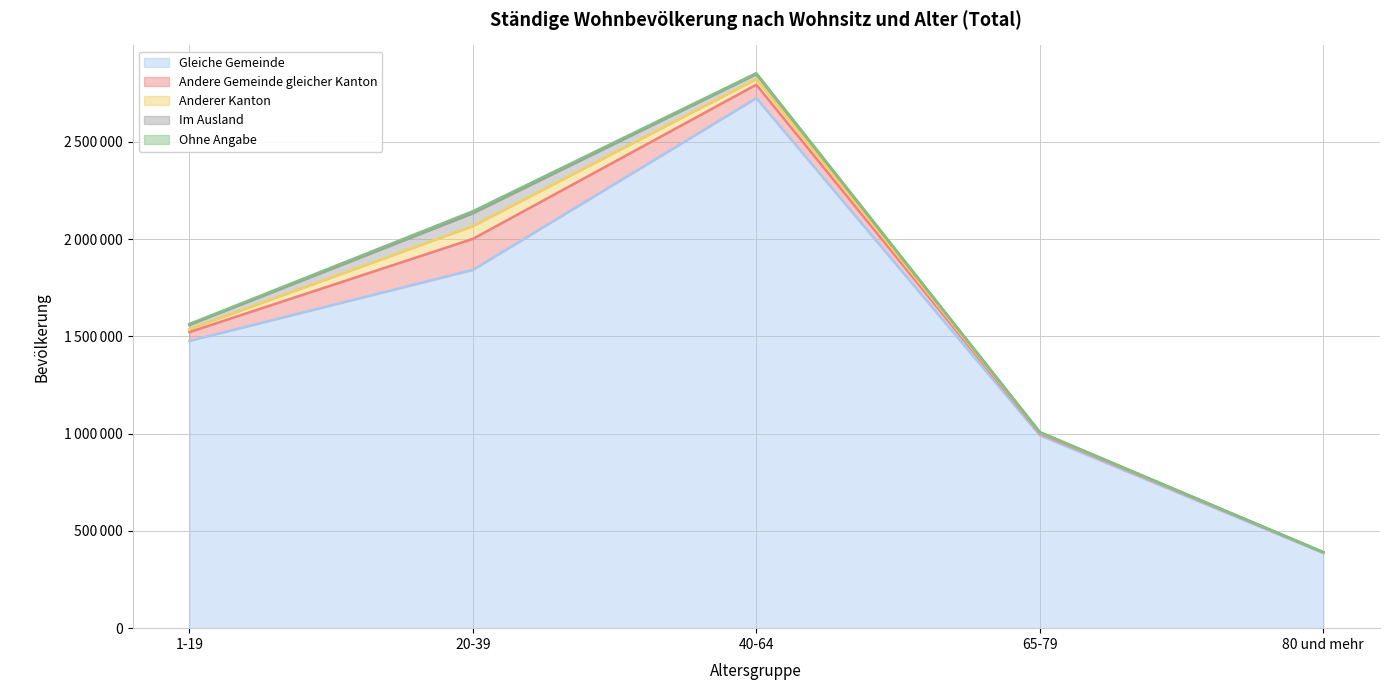

What is the average value of the Ohne Angabe series?

4156